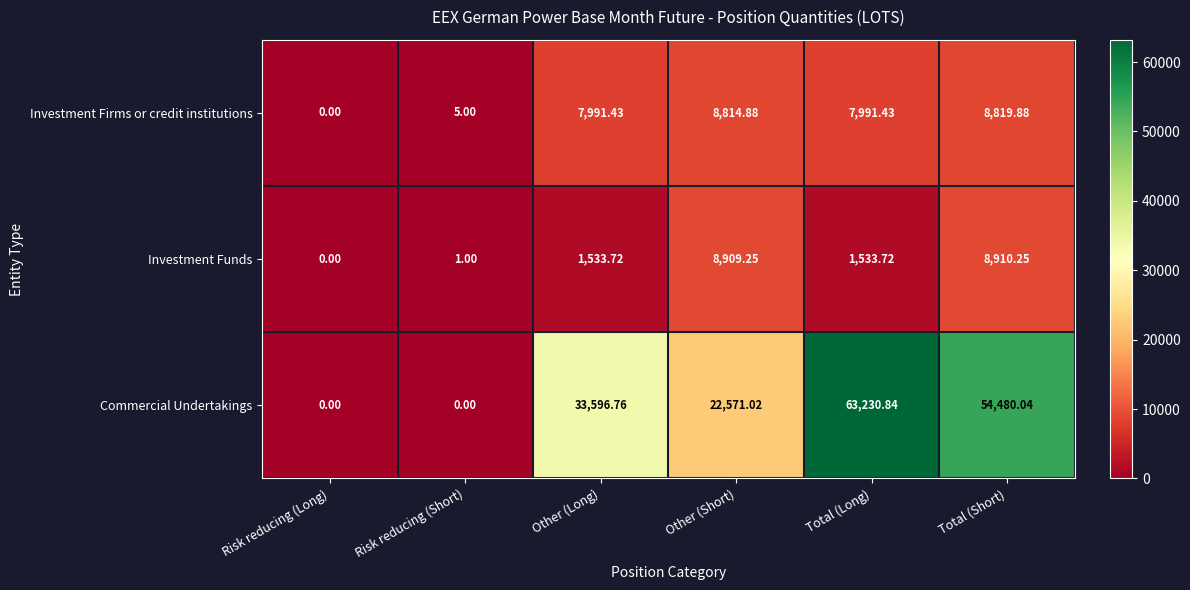

Which series changed the most between Other (Short) and Total (Short)?

Commercial Undertakings